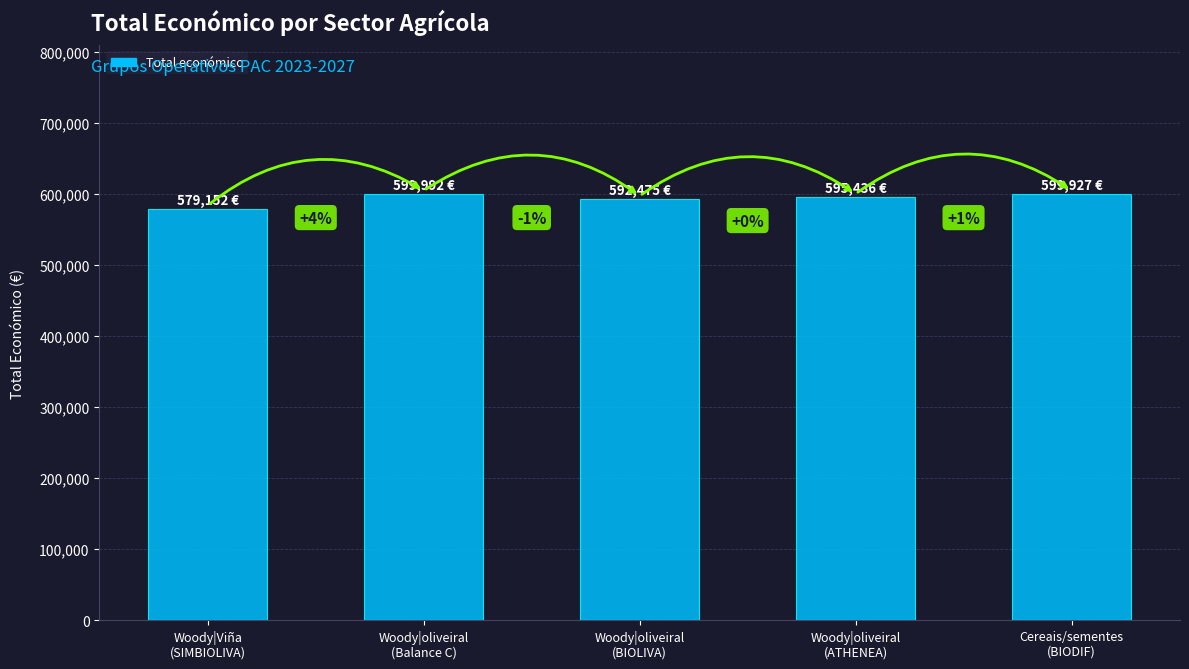

Does the chart contain any negative values?

No